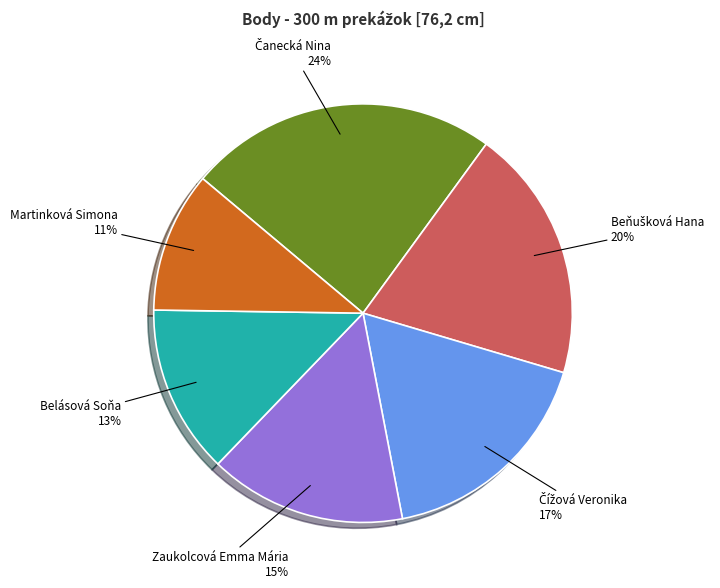

To the nearest percent, what is the average slice percentage?

17%